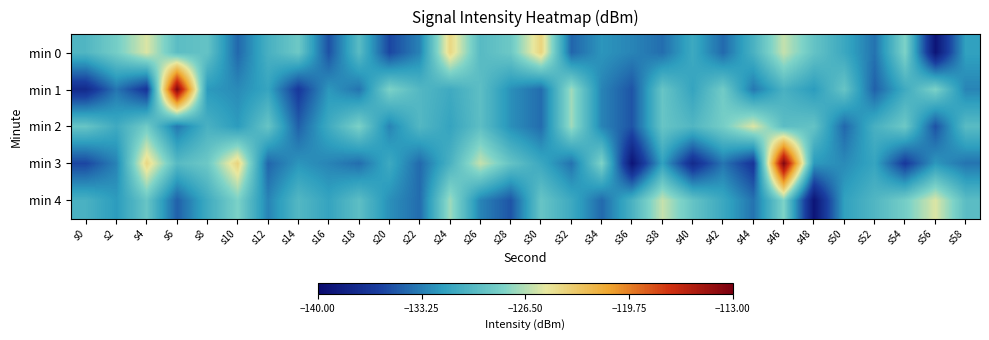

At which category is the sum across all series the highest?

s46